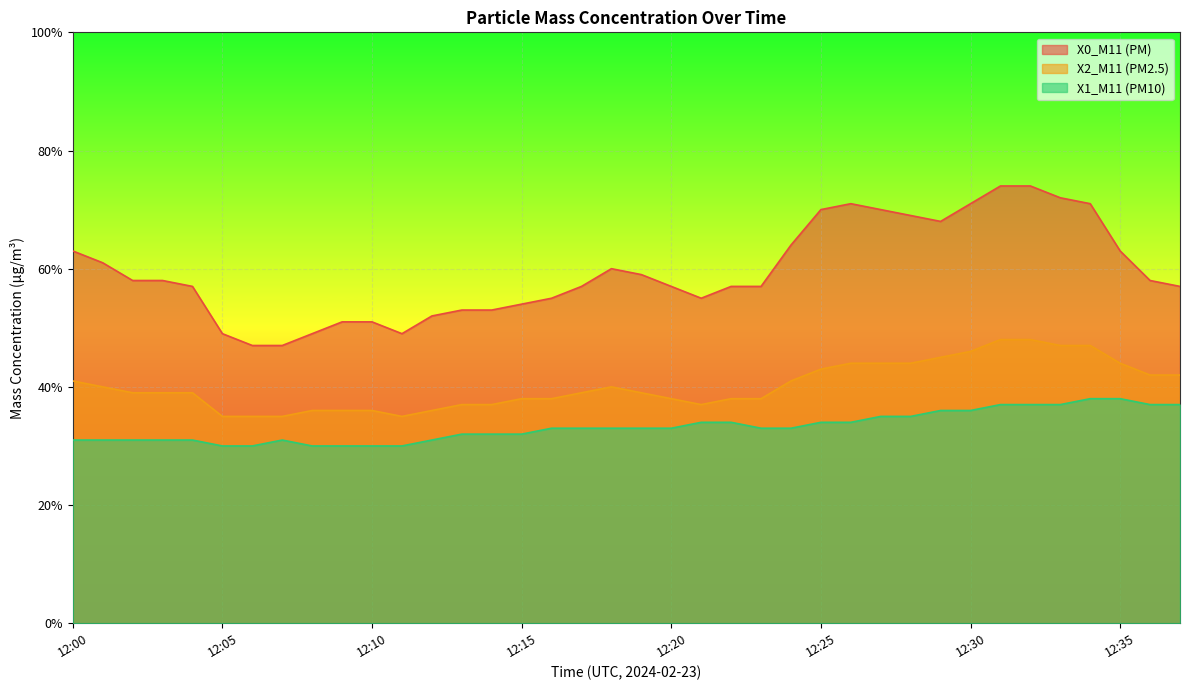

Which series changed the most between 12:32 and 12:35?

X0_M11 (PM)